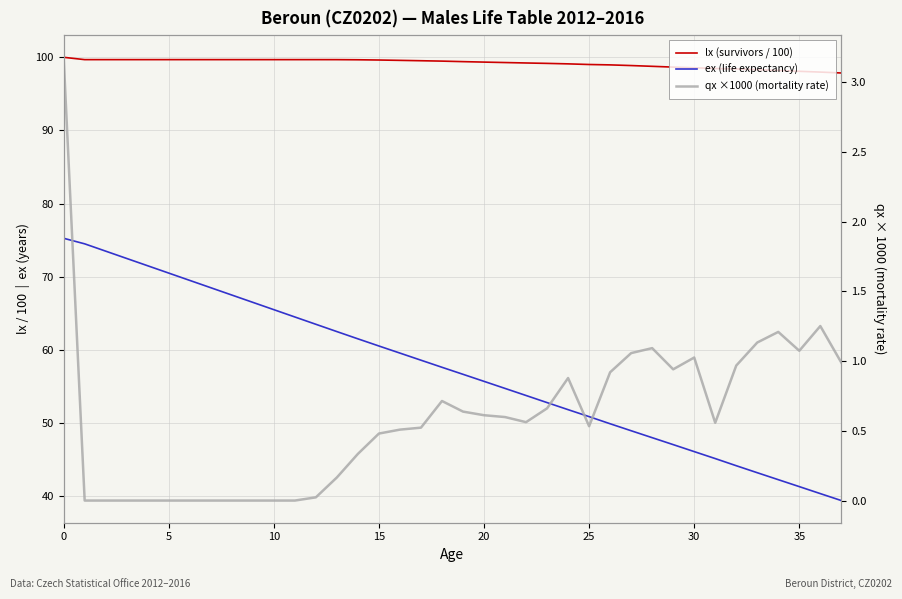

True or false: qx ×1000 (mortality rate) has a value of 1.7 at 27.

False